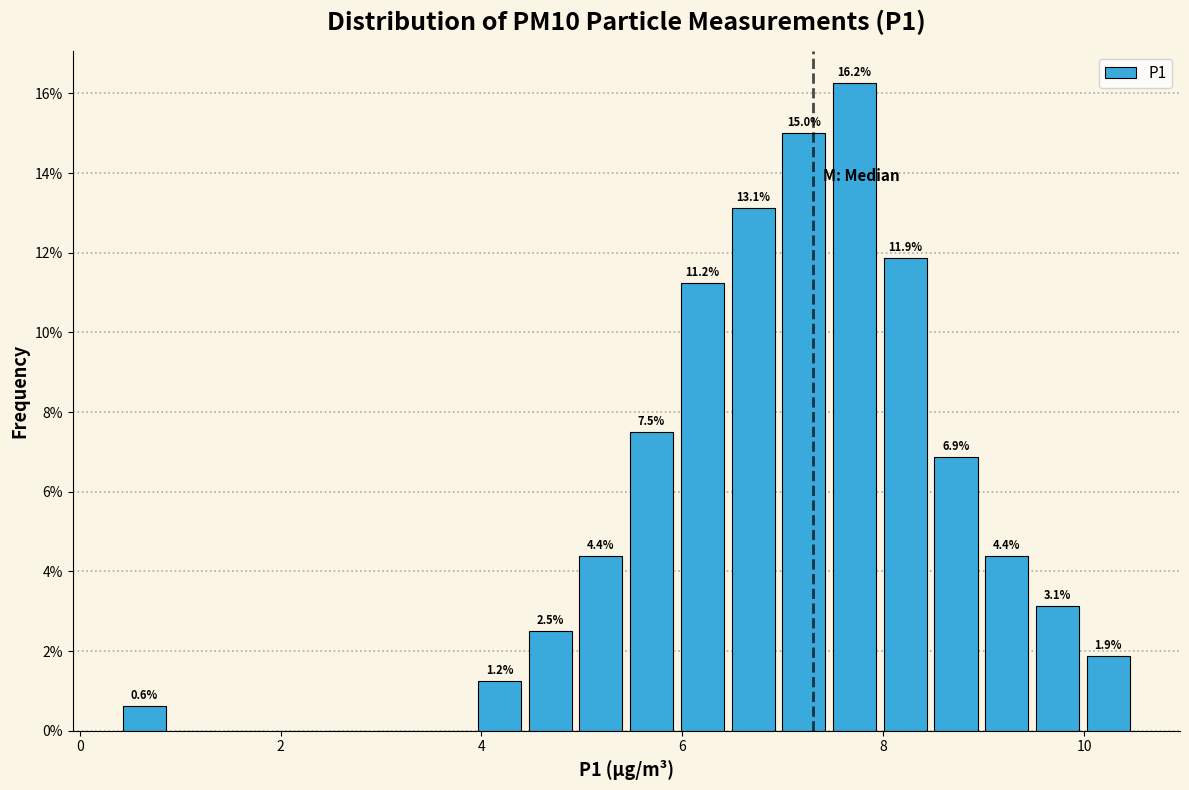

Around what value on the x-axis is the tallest bar? Give the approximate position of its centre, as read against the axis.

7.8